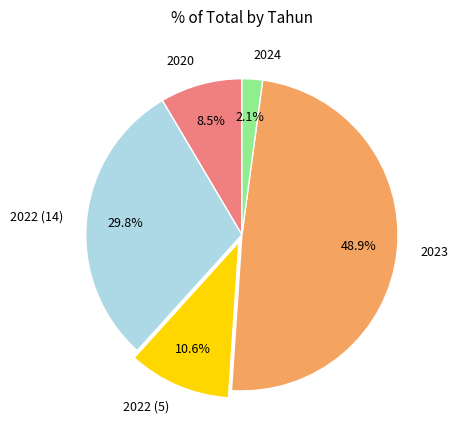

What percentage is the 2024 slice, to the nearest percent?

2%